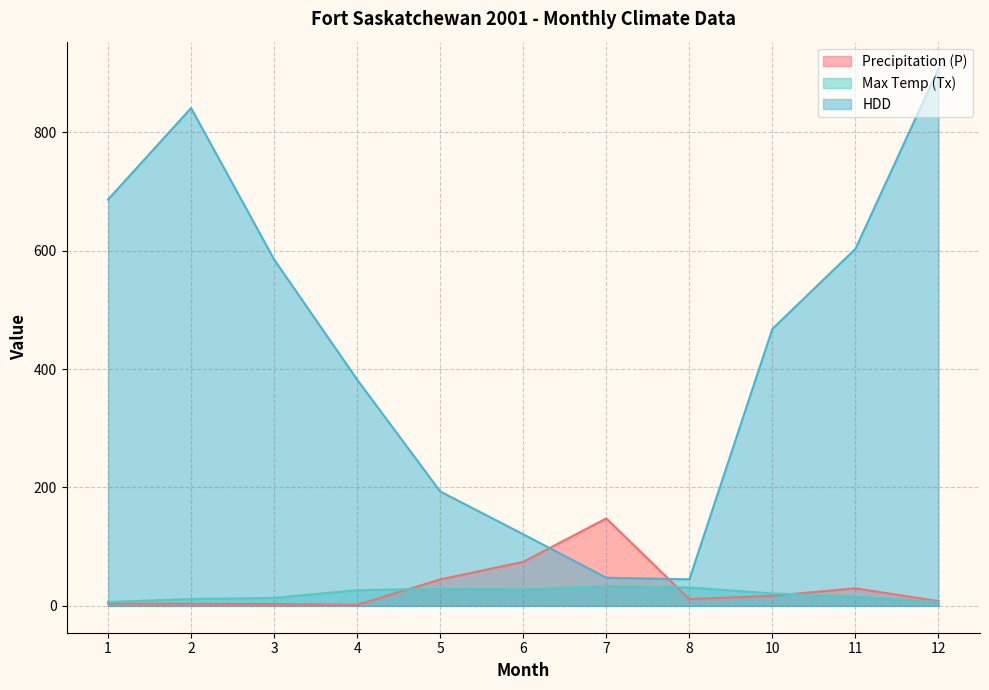

Is it true that Max Temp (Tx) equals 13.2 at 5?

False